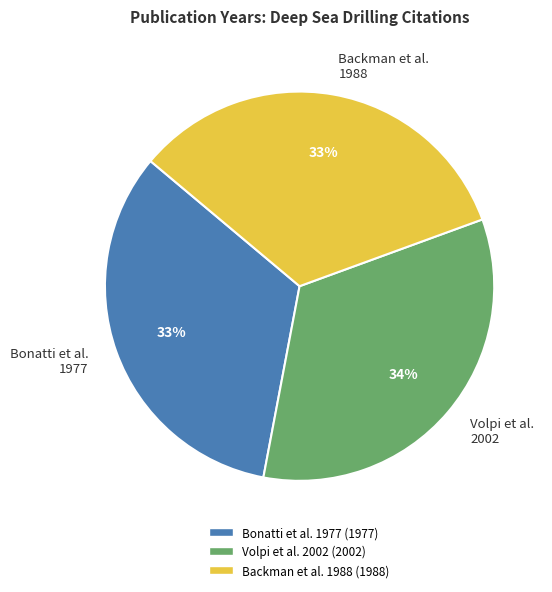

Is there a majority slice in this chart?

No